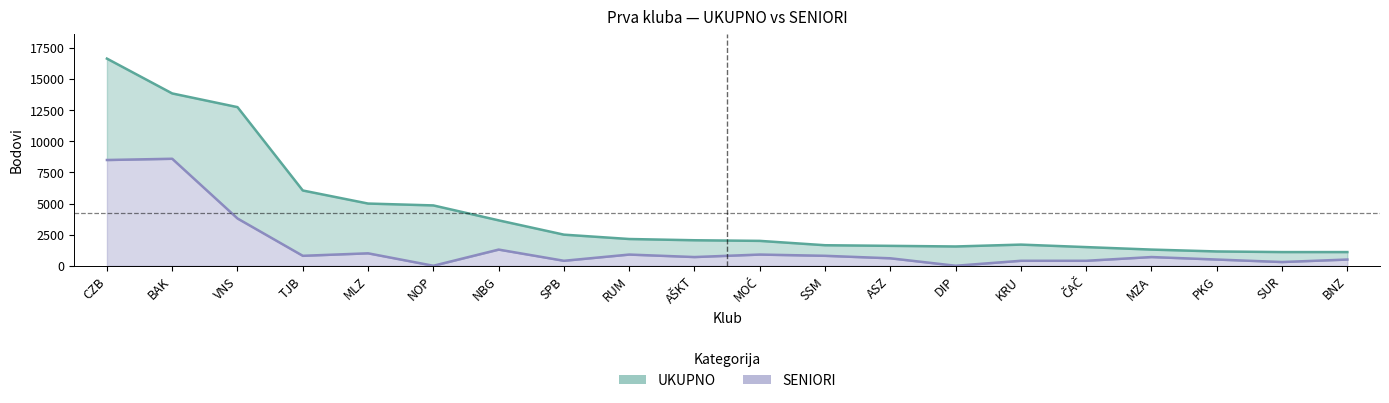

True or false: UKUPNO and SENIORI cross at least once.

False